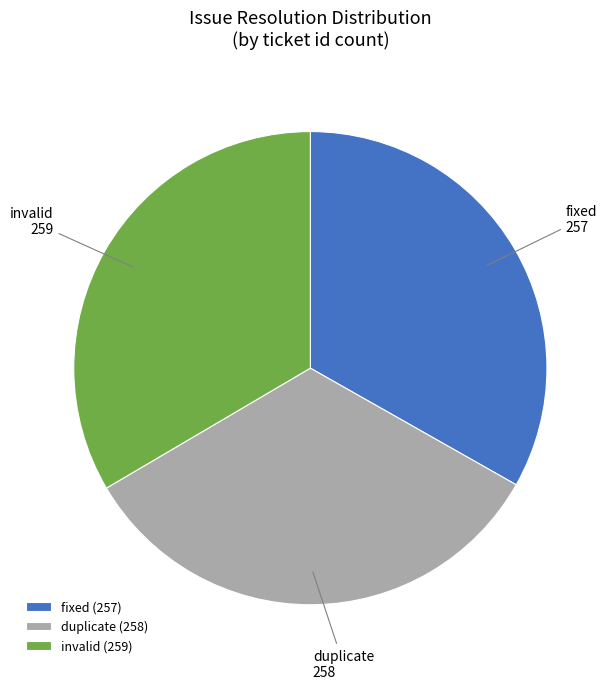

True or false: duplicate accounts for 33% of the total.

True